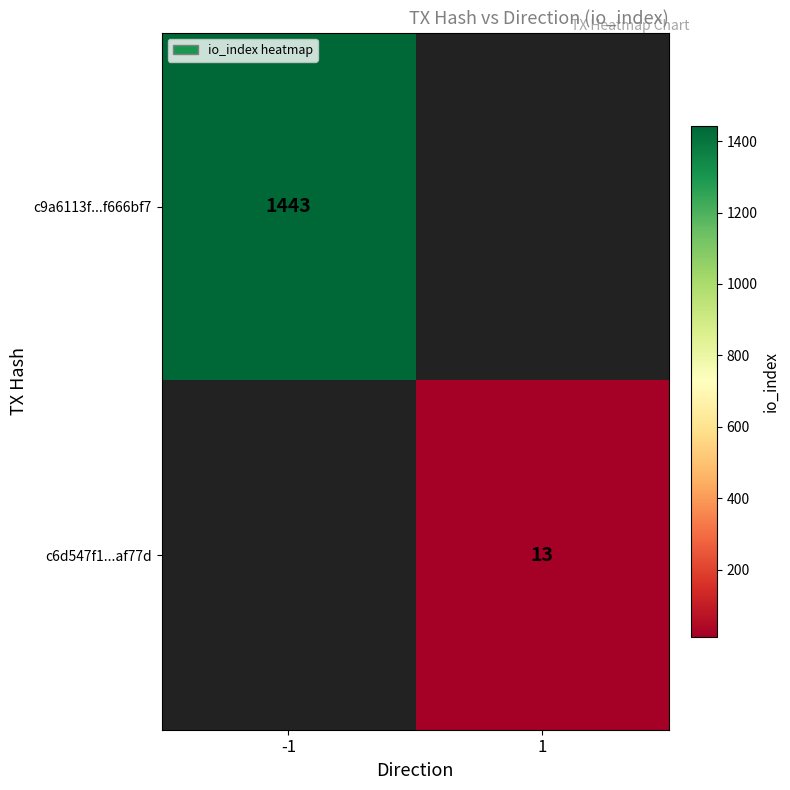

True or false: c9a6113f...f666bf7 has a value of 708 at -1.

False